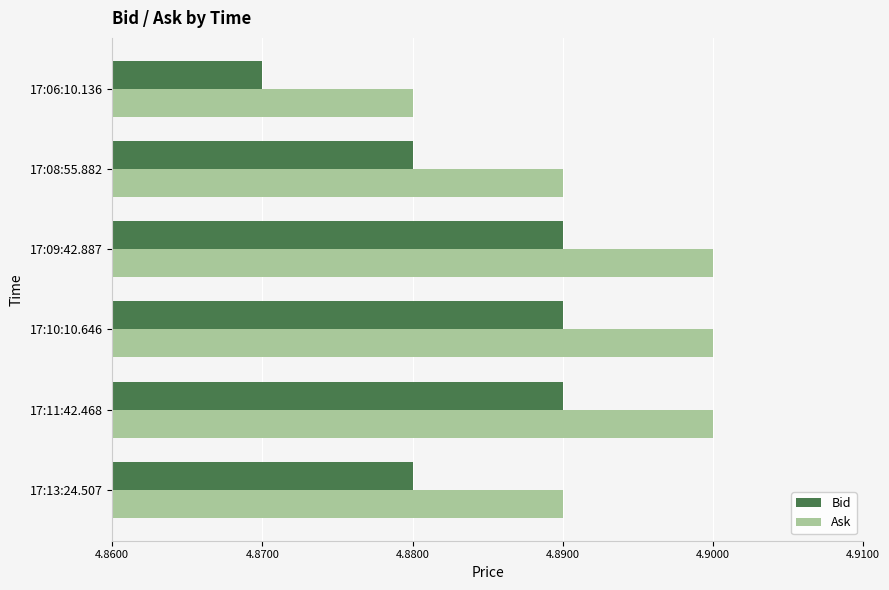

How many Bid values are between 4 and 5?

6